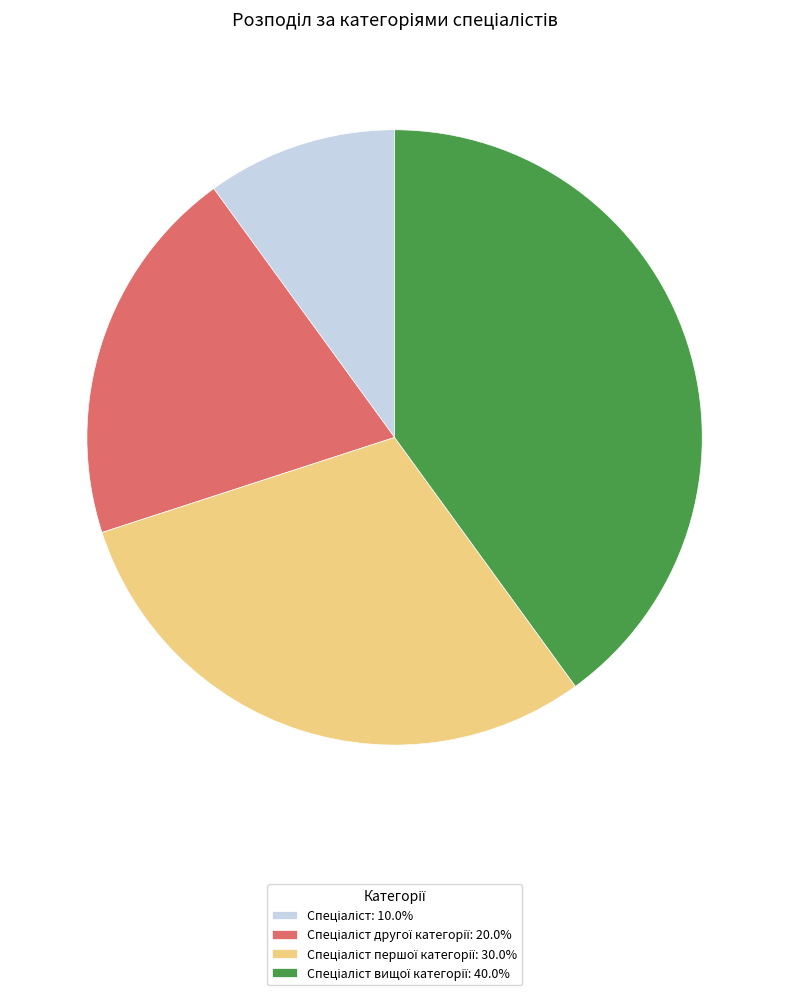

Does any single category account for the majority?

No